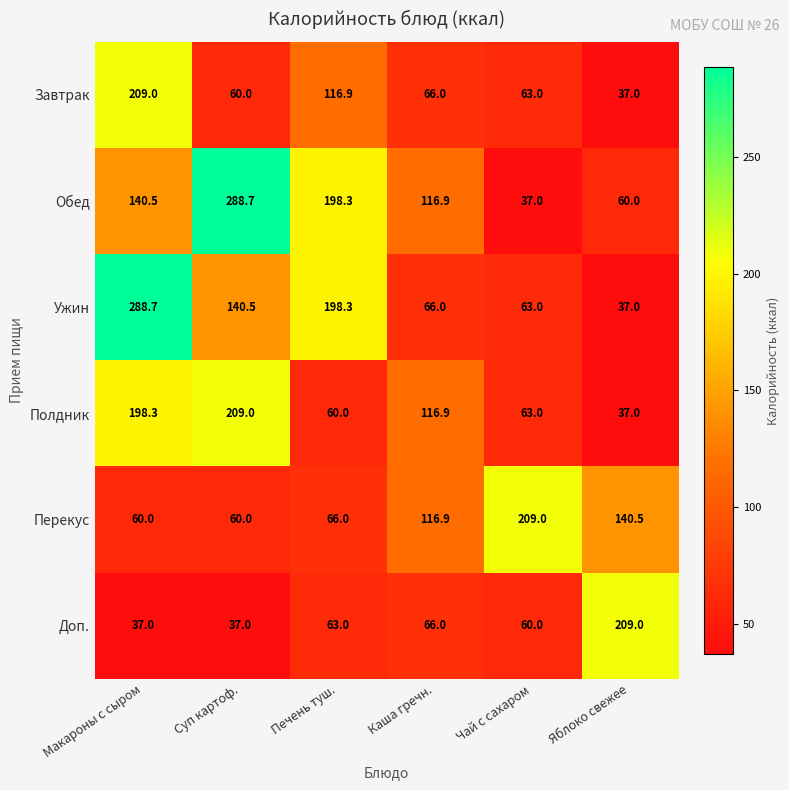

What is the difference between the highest and lowest values at Каша гречн.?

50.9